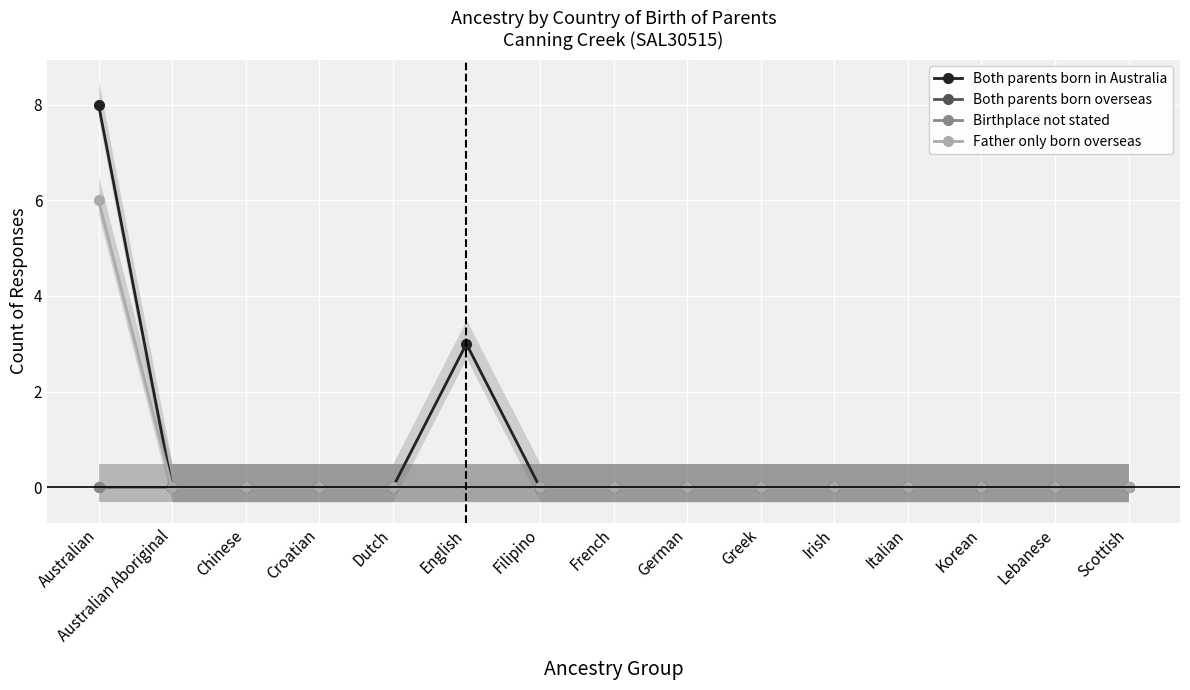

What are all the series names shown in the legend?

Both parents born in Australia, Both parents born overseas, Birthplace not stated, Father only born overseas